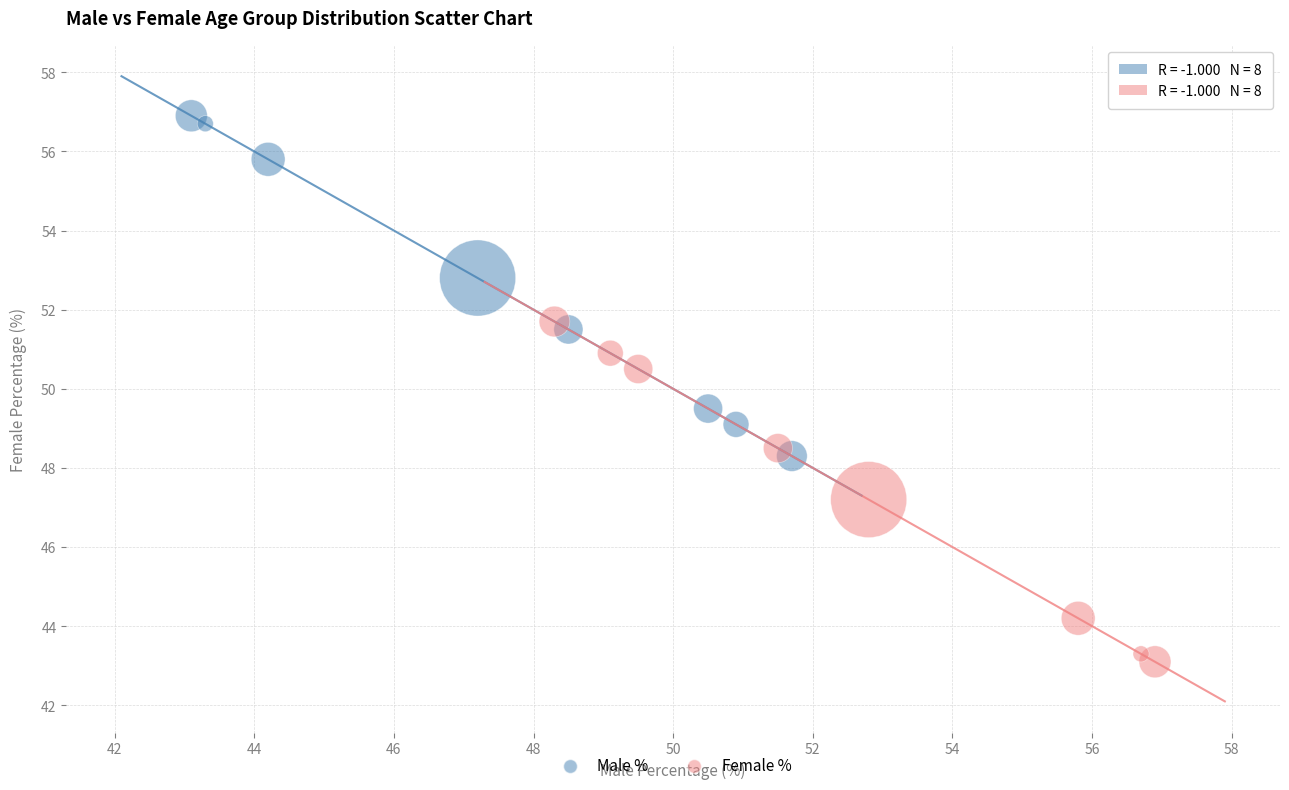

Which series contains the highest Y value?

Male %